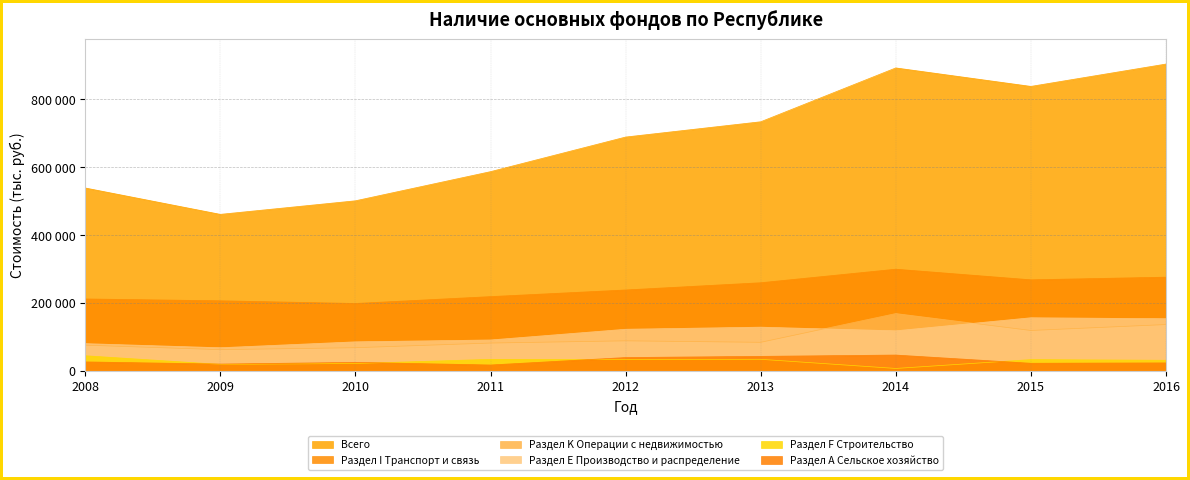

What is the sum of the Раздел А Сельское хозяйство values at 2013 and 2009?

63464